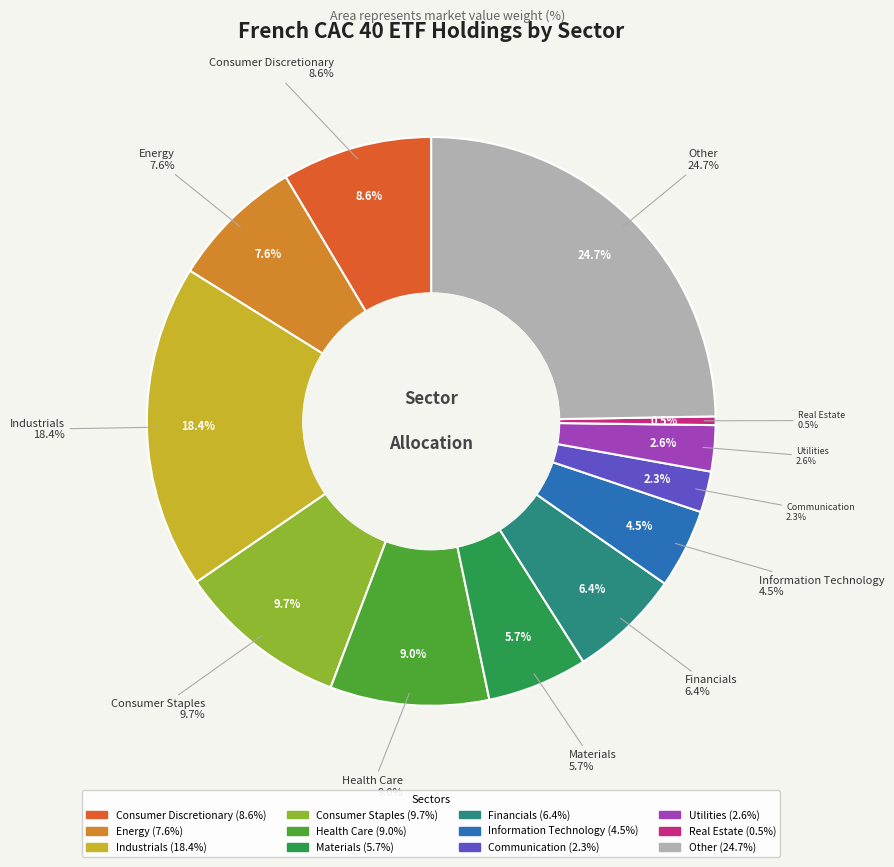

True or false: Utilities accounts for 1% of the total.

False